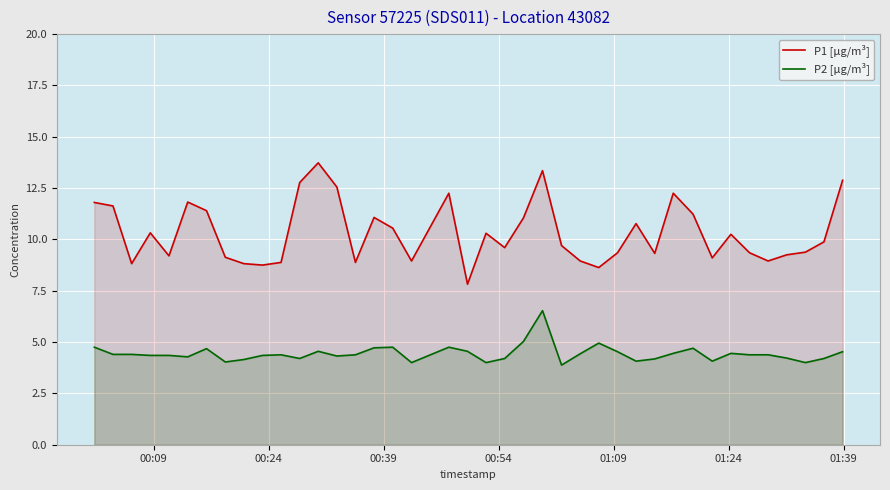

Does the chart display data point markers on the line(s)?

No